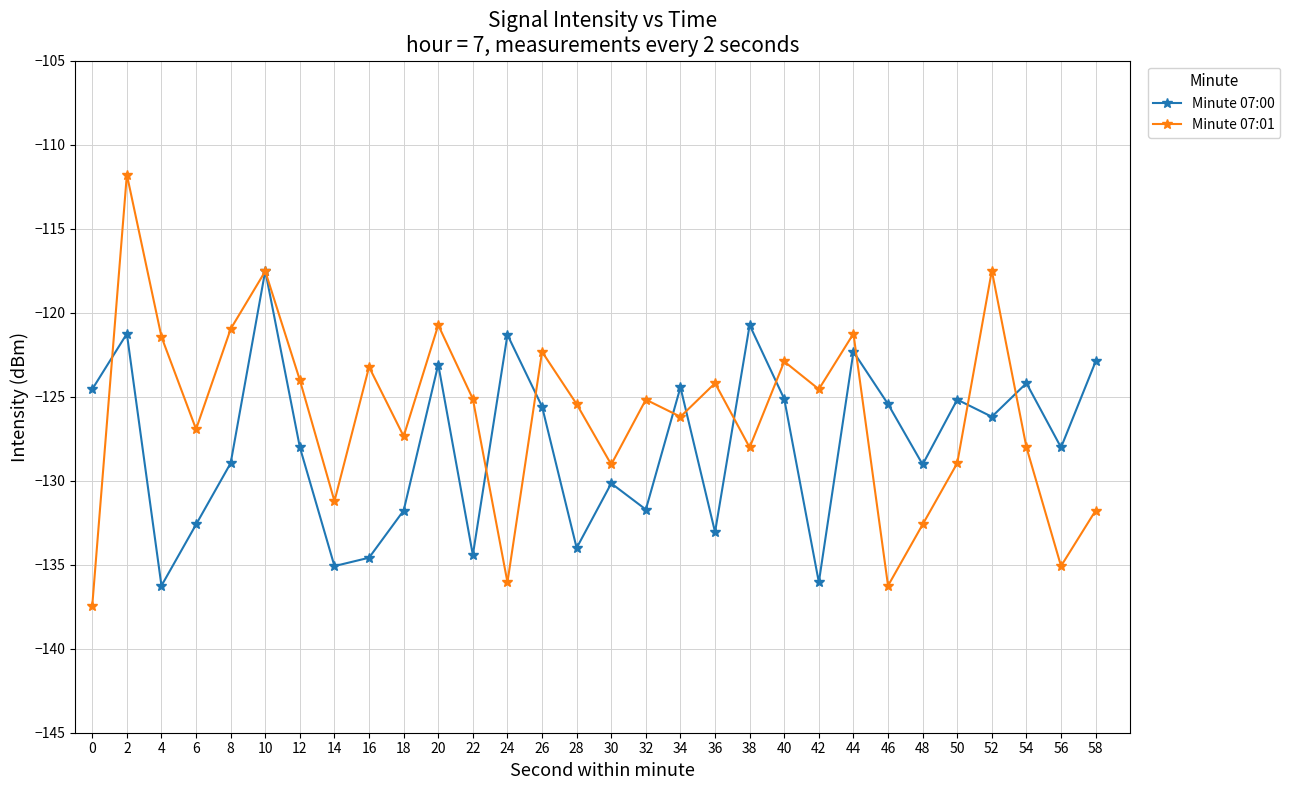

What is the sum of all Minute 07:00 values?

-3833.5